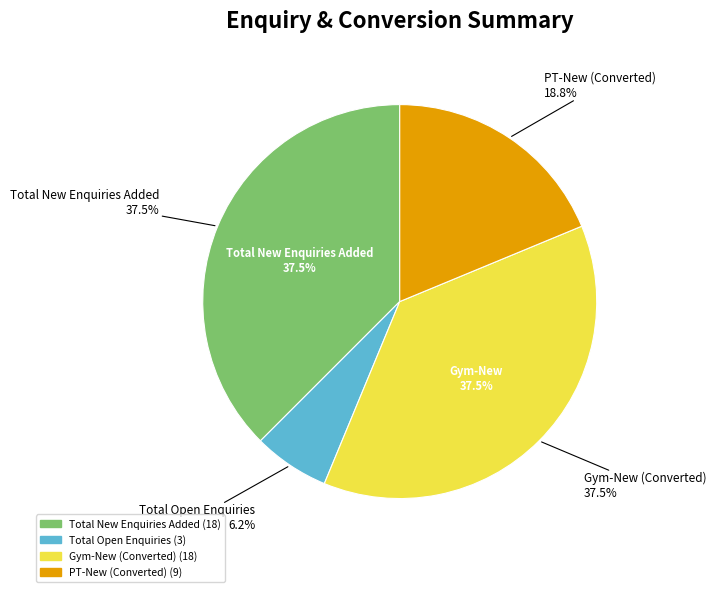

To the nearest percent, what is the difference between the largest and smallest slice percentages?

31%